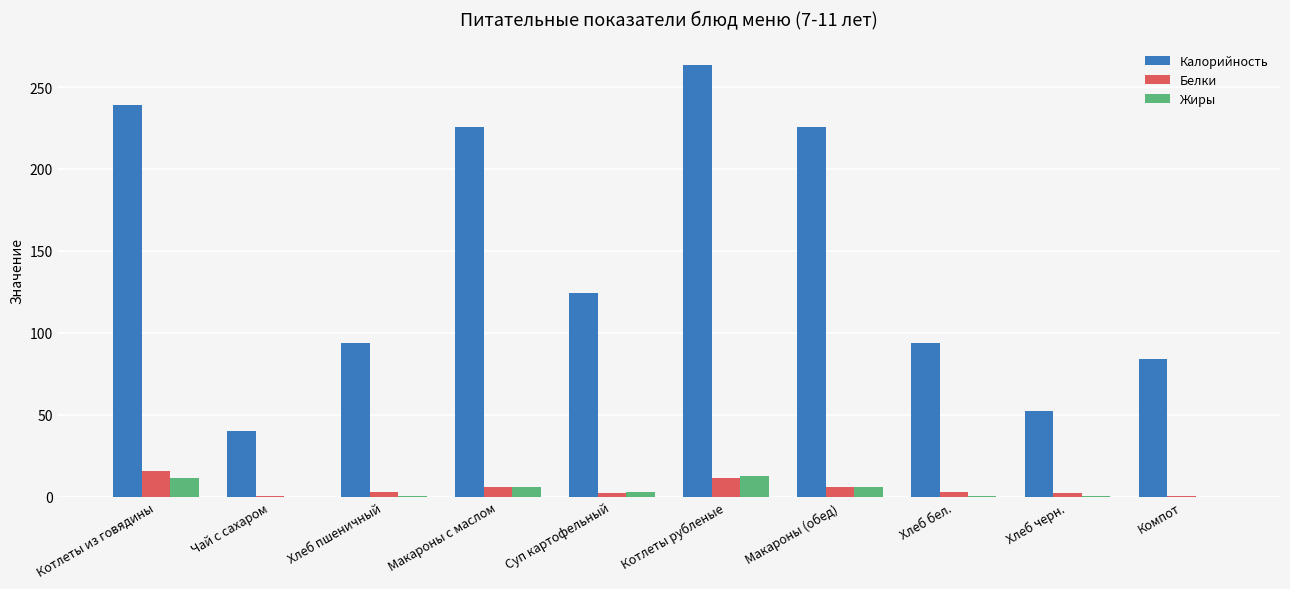

Is the value of Белки at Хлеб пшеничный greater than the value of Калорийность at Компот?

No